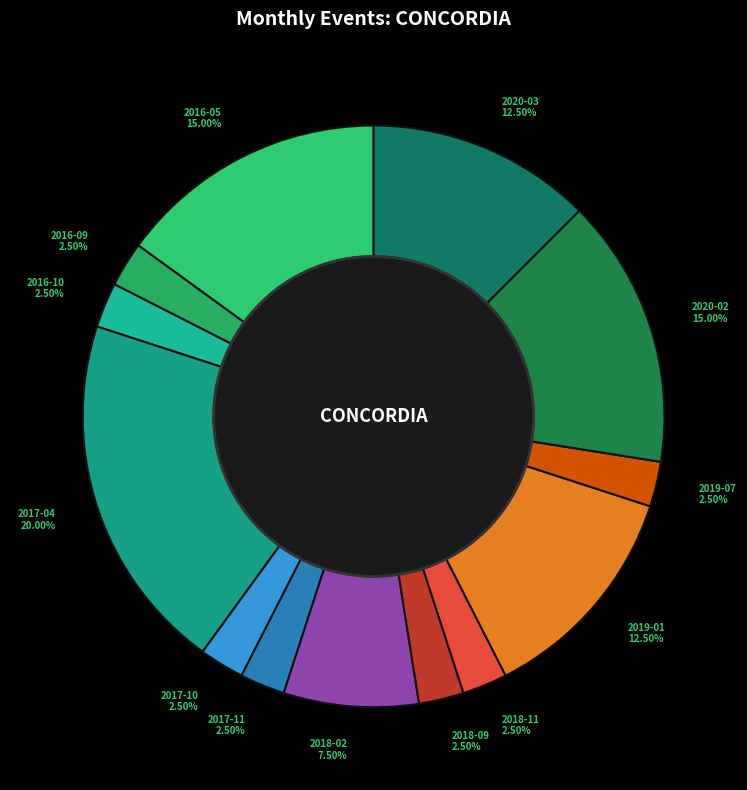

Which slice is the smallest?

2016-09